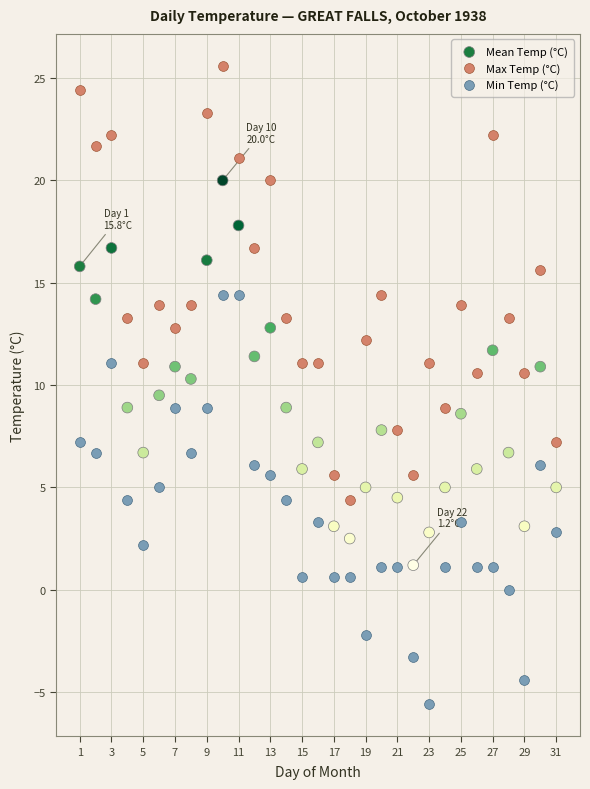

Which series has the largest Y range (max minus min)?

Max Temp (°C)